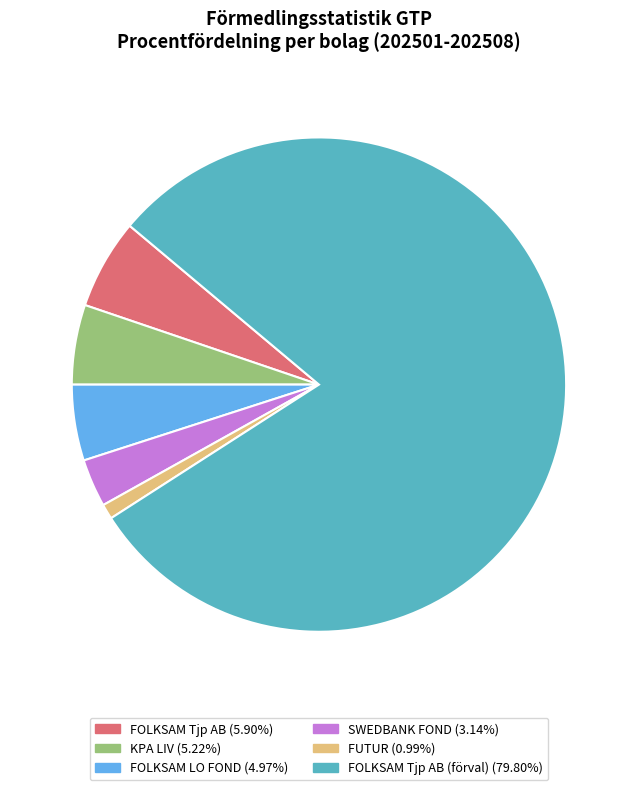

Does any single category account for the majority?

Yes